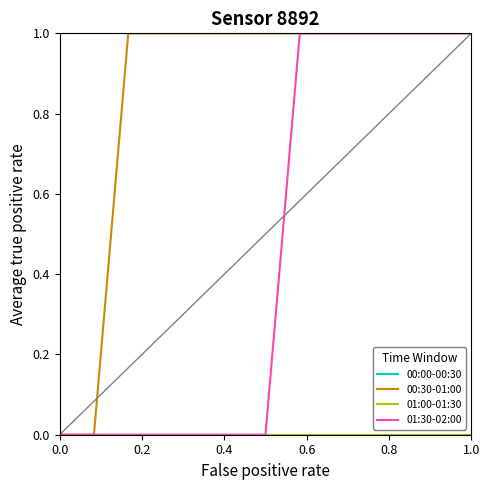

Which series has the largest total across all categories?

00:00-00:30